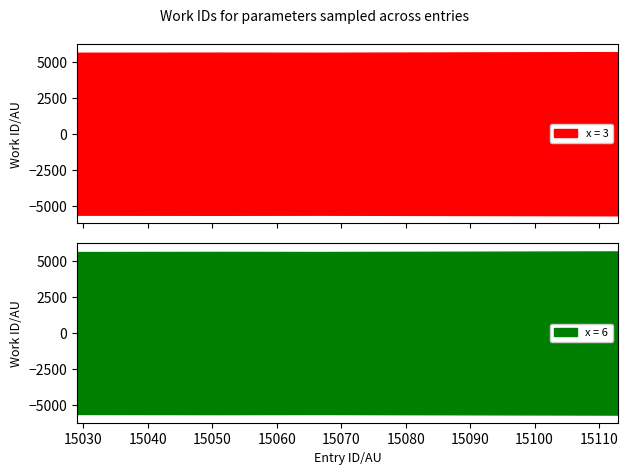

What is the value of the x = 6 point at the 3rd from the left?

5618